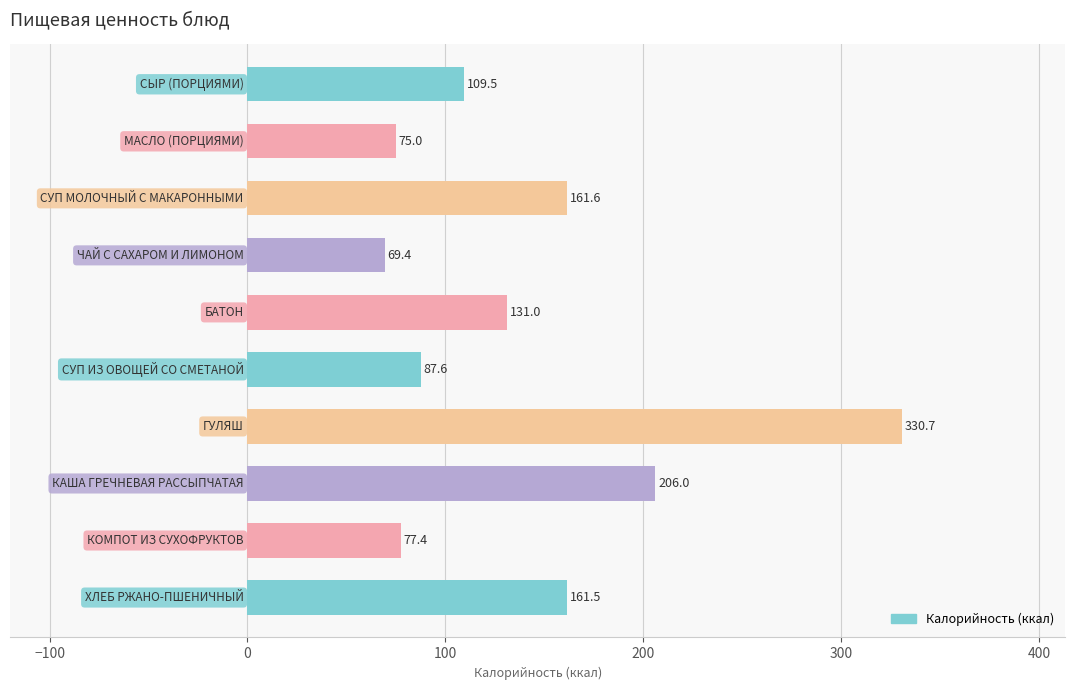

What is the value of the 5th bar from the top?

131.0